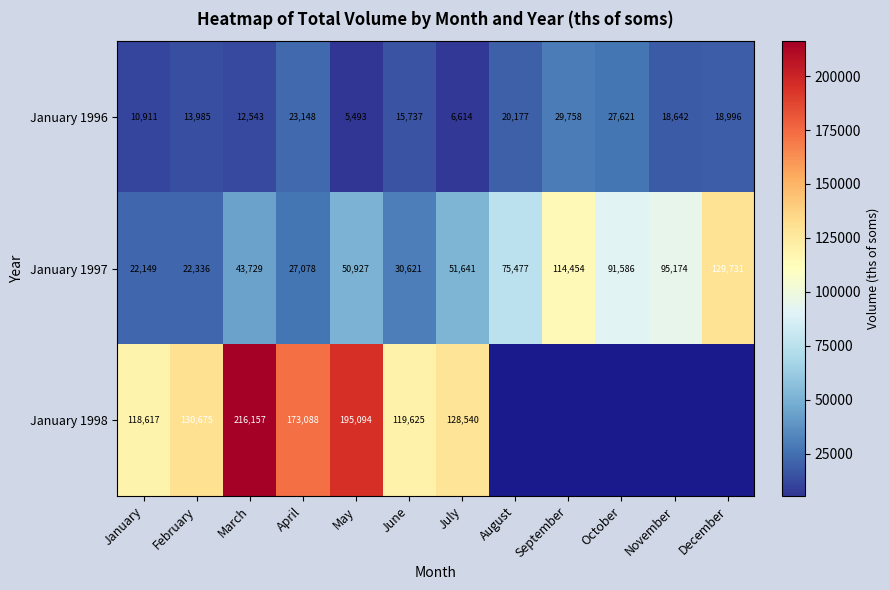

The January 1998 series shows 118617 at January. True or false?

True